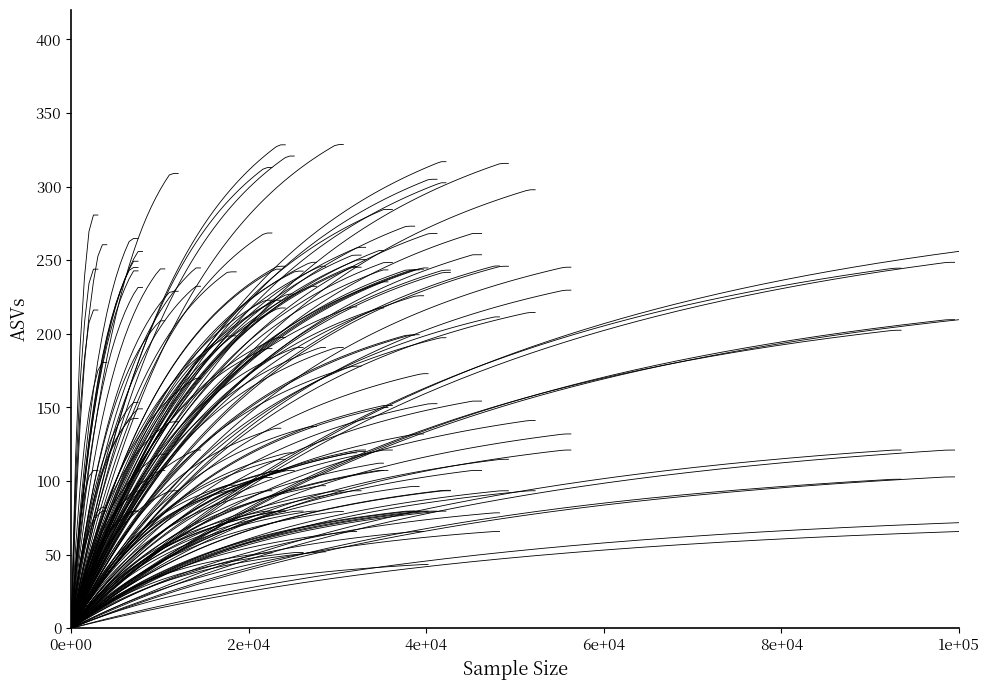

True or false: SDS_P2 has more than 0 points higher than both neighbors.

False